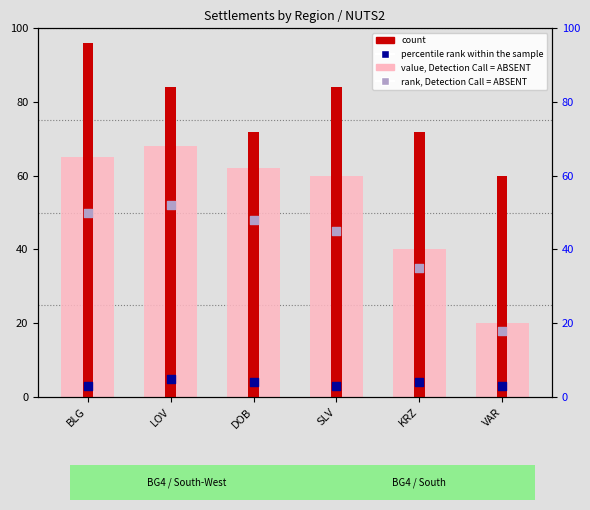

What are all the series names shown in the legend?

value, Detection Call = ABSENT, count, percentile rank within the sample, rank, Detection Call = ABSENT